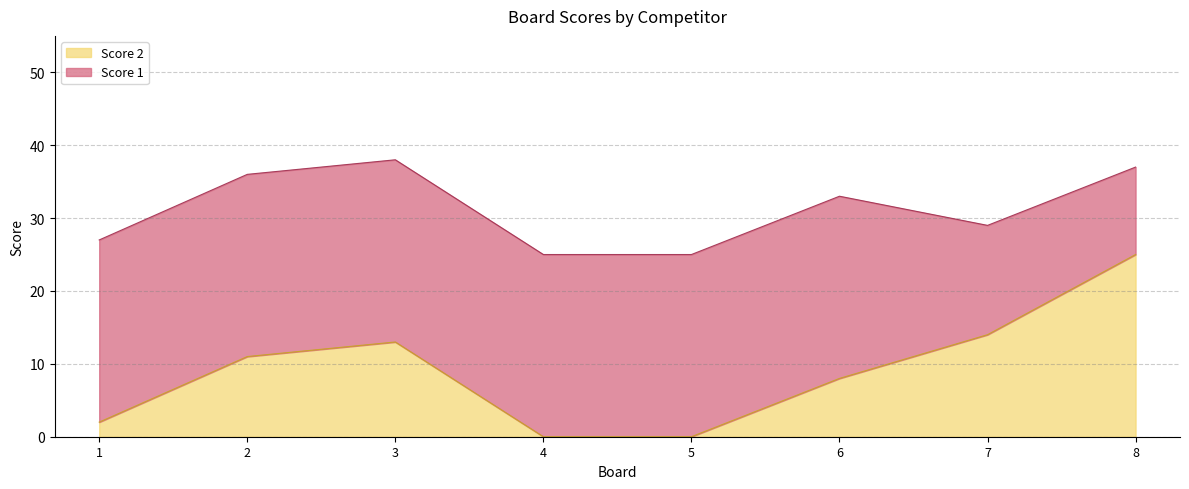

List the labels in order of value, largest first.

8, 7, 3, 2, 6, 1, 4, 5